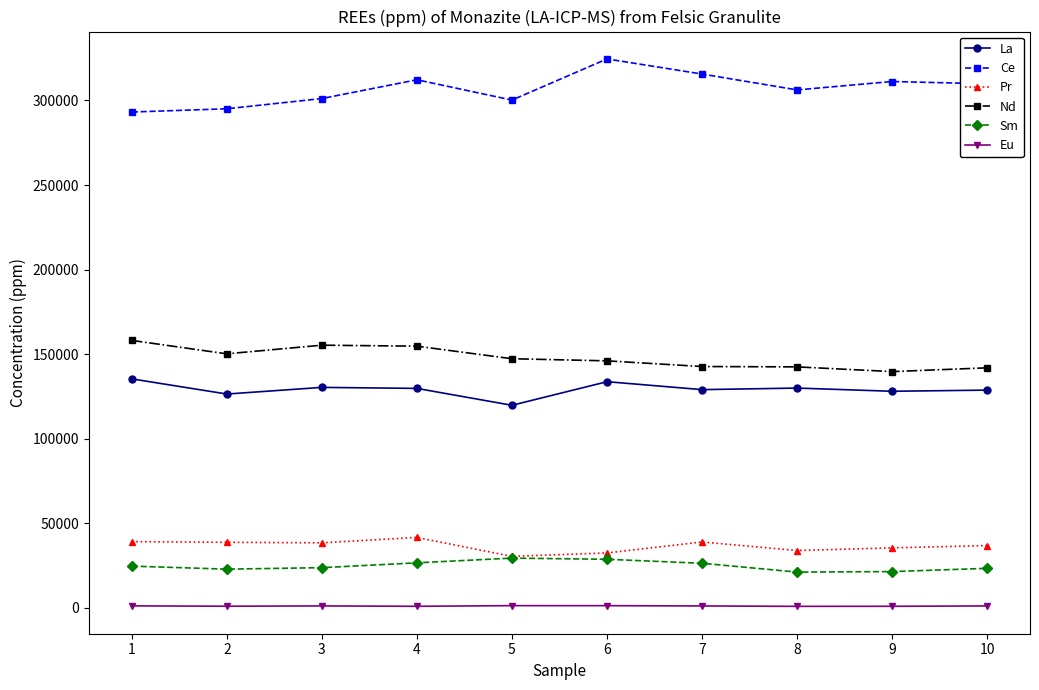

What is the difference between the Ce values at 3 and 7?

14486